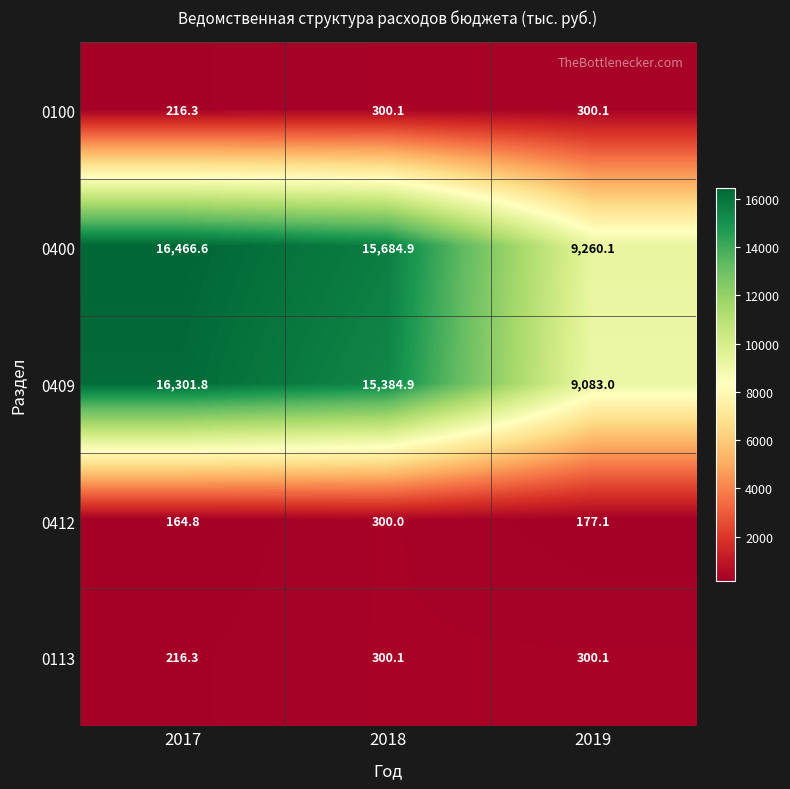

At which label does 0412 reach its minimum?

2017